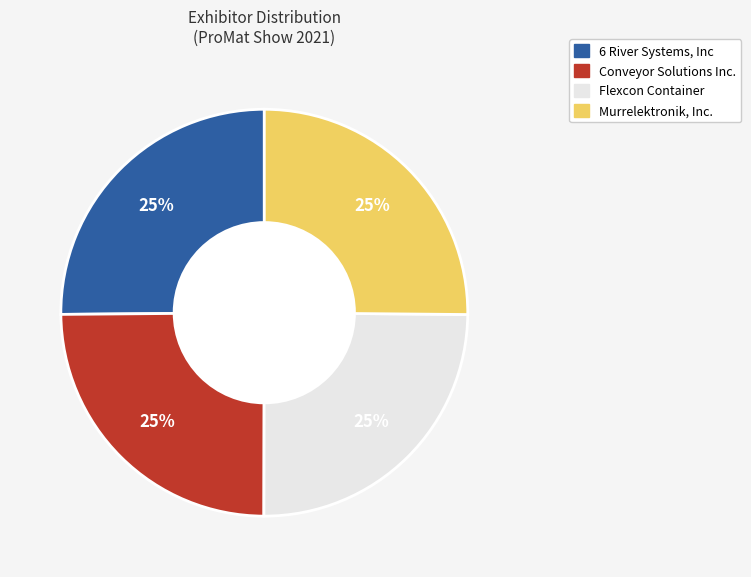

What is the ratio of the value at Conveyor Solutions Inc. to the value at 6 River Systems, Inc?

1.0